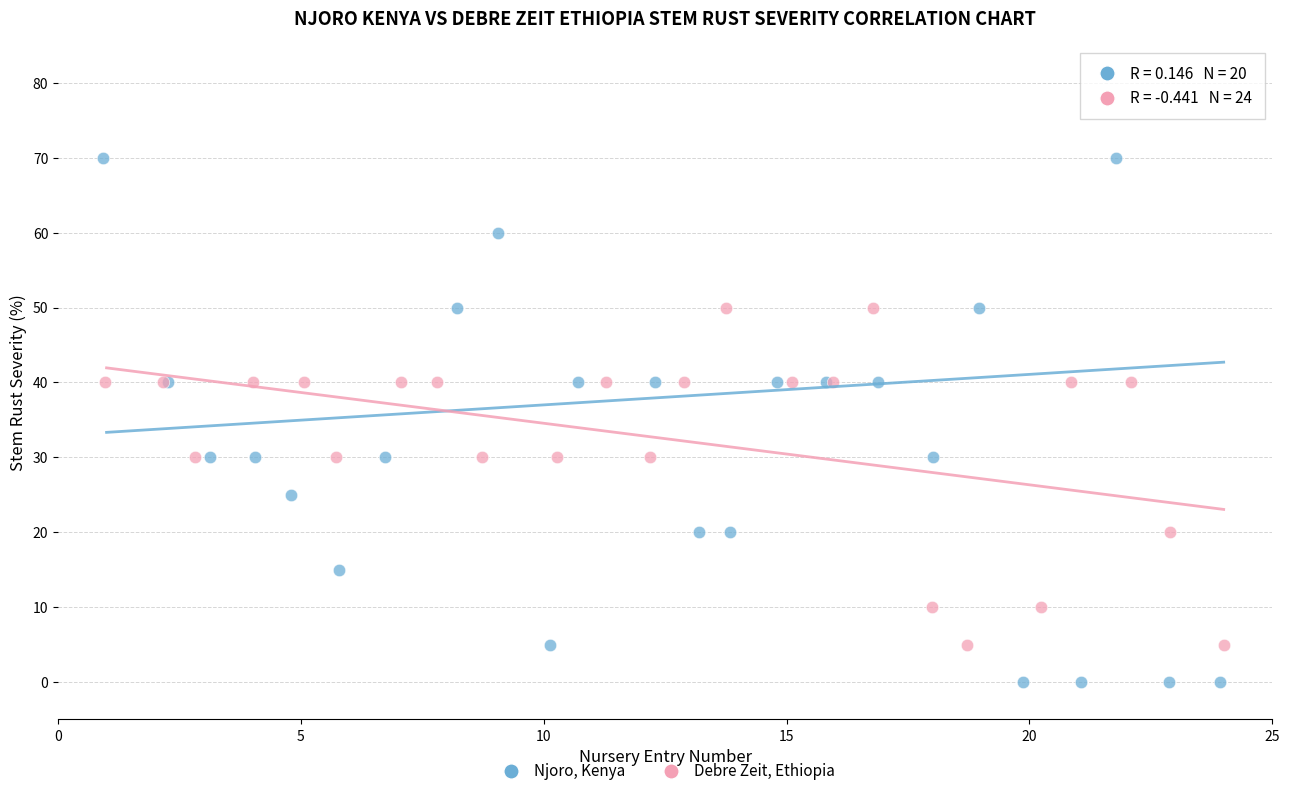

Which series has the widest spread of Y values?

Njoro, Kenya